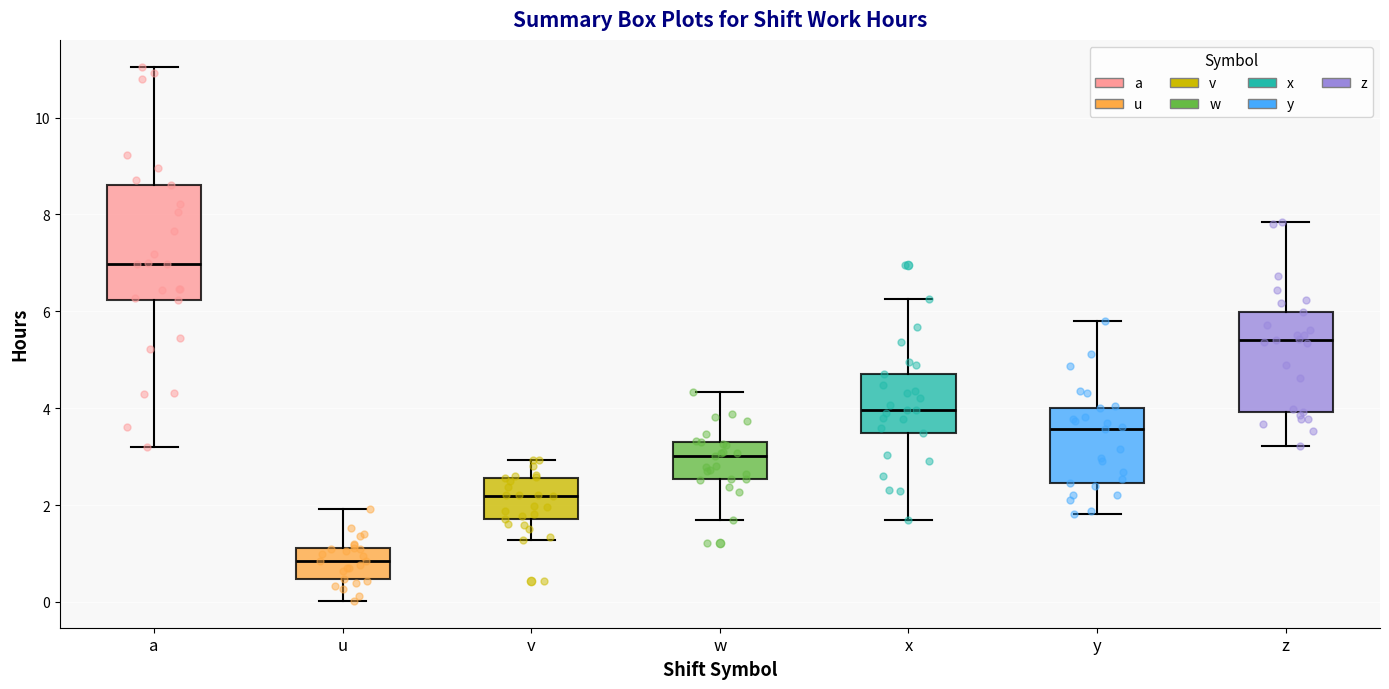

Where does the lower whisker of the box for v end on the y-axis? The values are not printed on the chart, so give them approximately, as read against the axis.

1.2